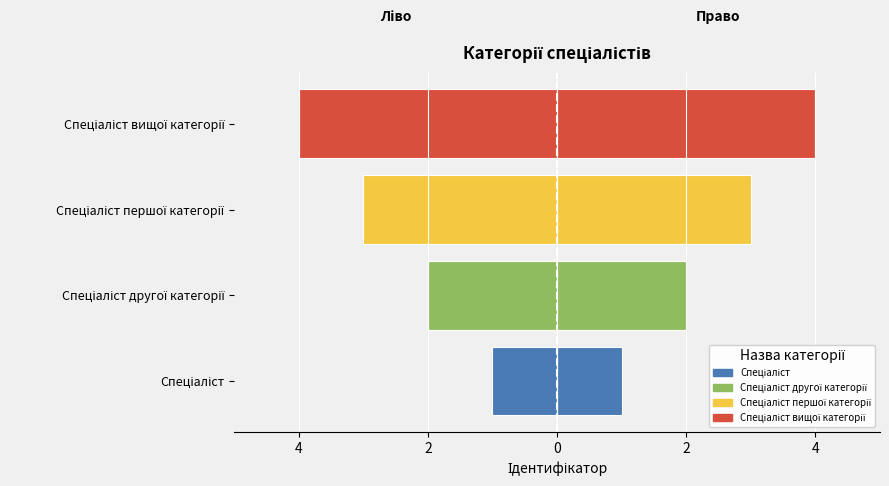

True or false: Ідентифікатор (ліво) has a value of -5 at Спеціаліст першої категорії.

False